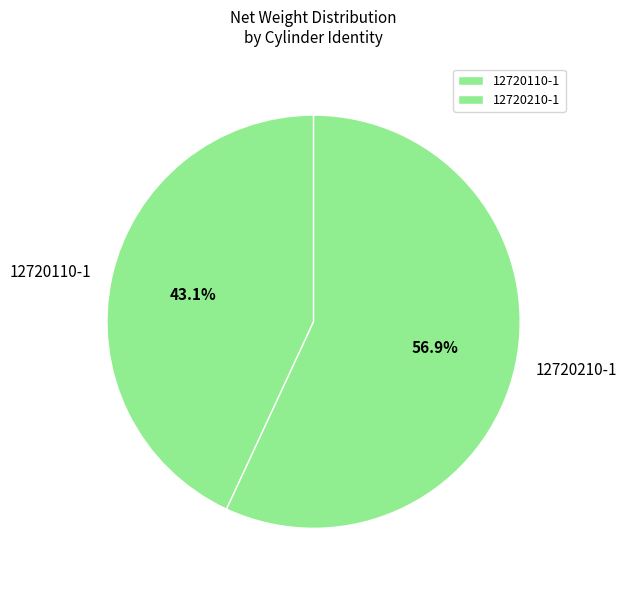

How many segments does this pie chart have?

2